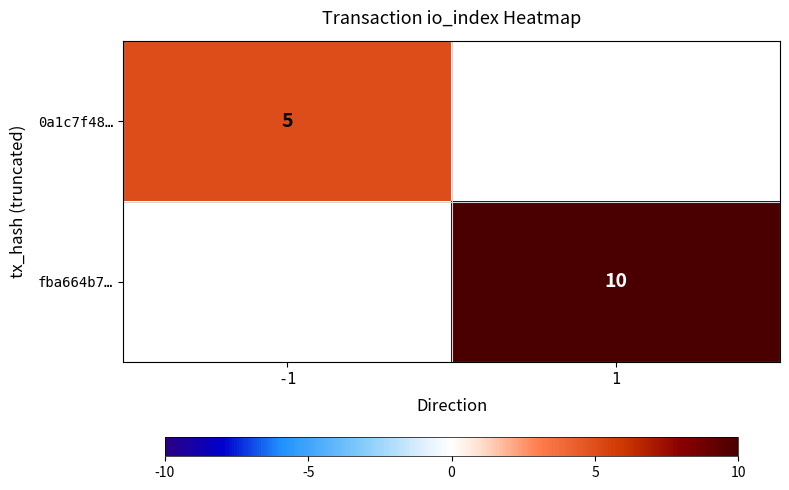

Is it true that 0a1c7f48… equals 3 at -1?

False